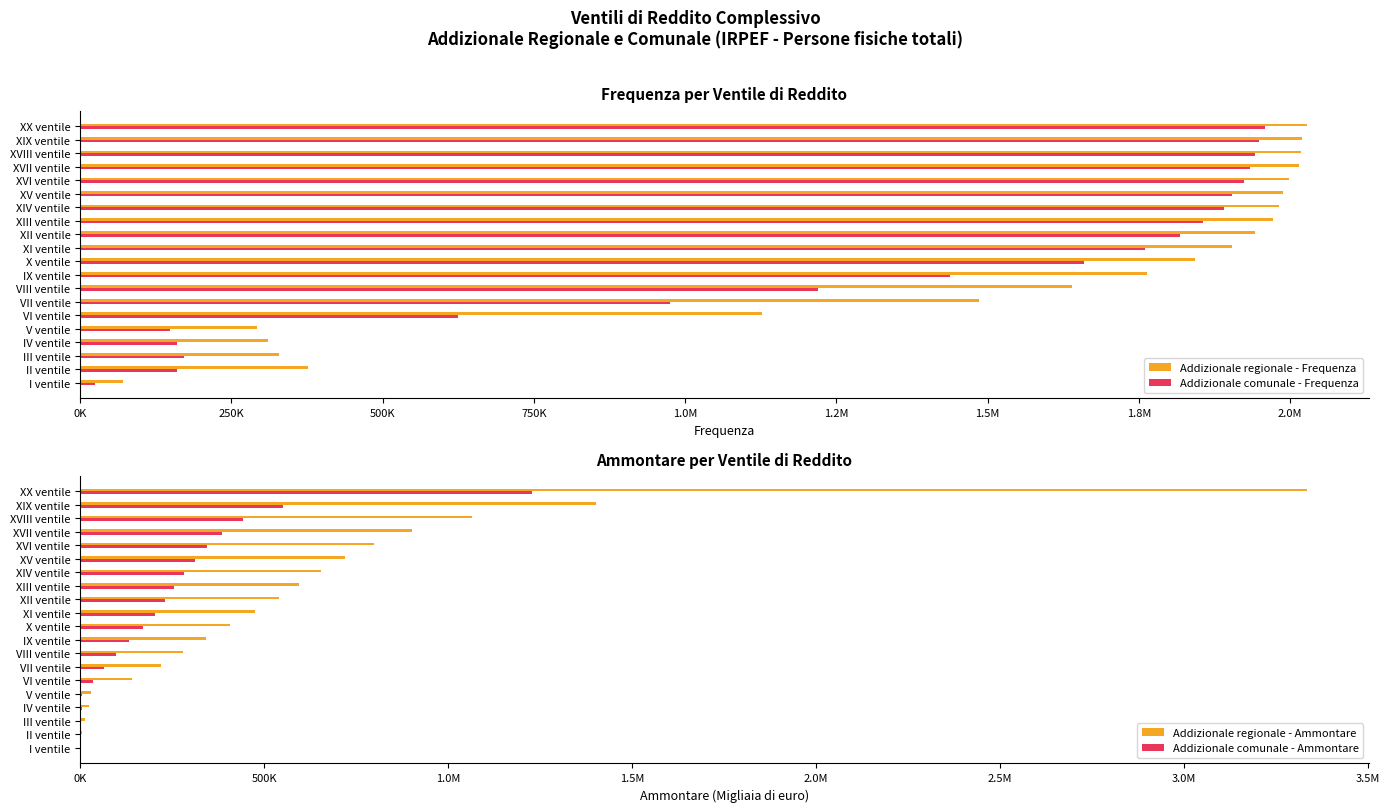

What is the difference between the second highest and second lowest values in the Addizionale comunale - Frequenza series?

1799141